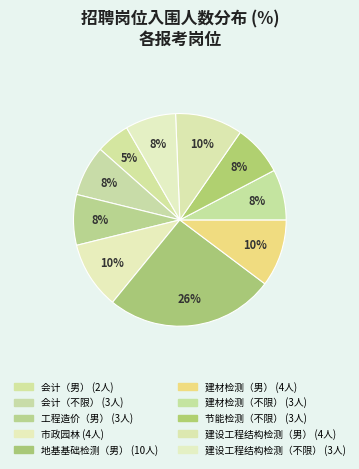

Does any single category account for the majority?

No